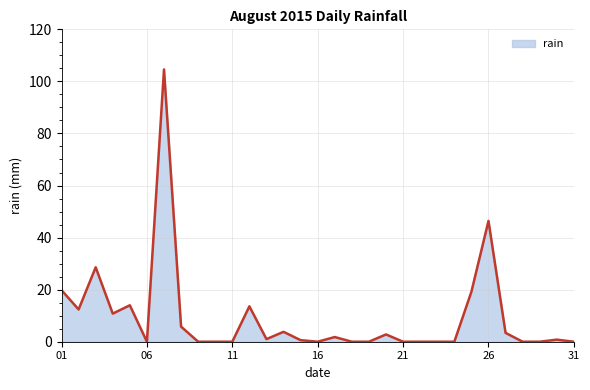

What is the difference between the maximum and minimum values?

104.6